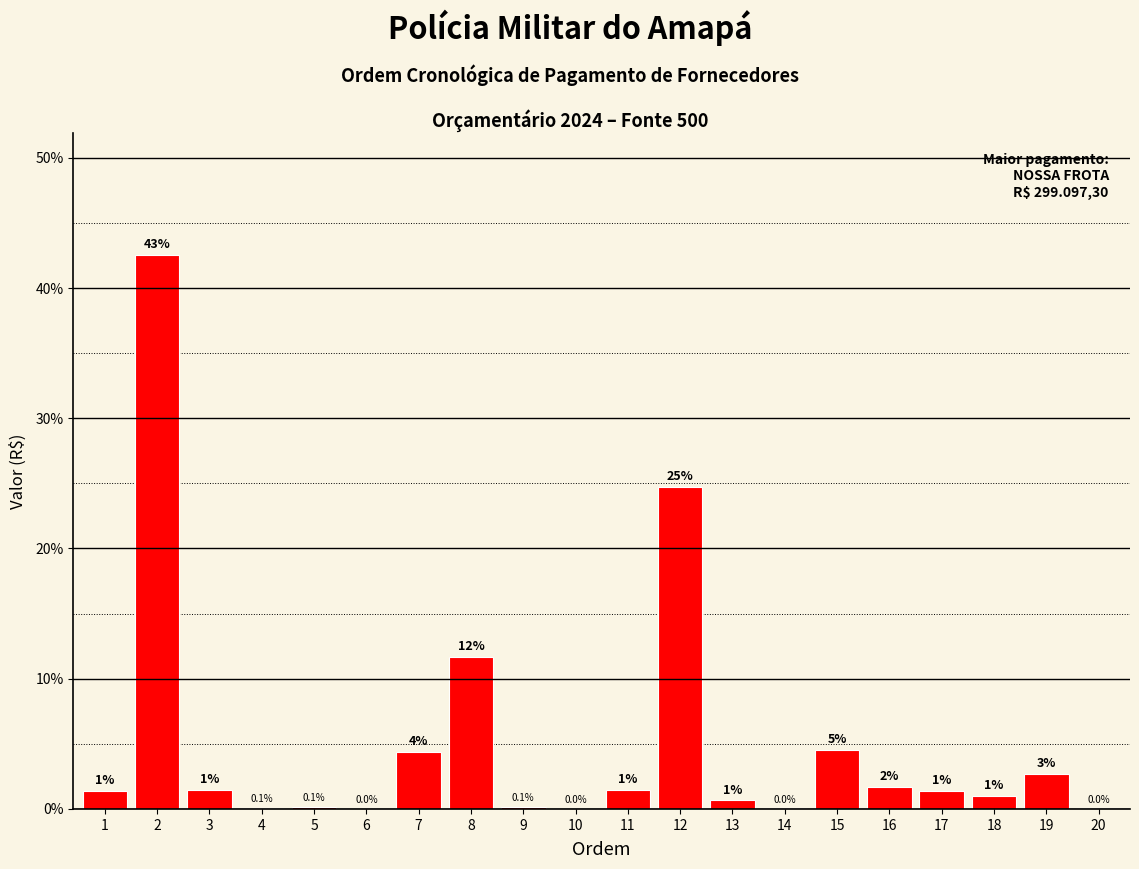

At which label is the value closest to 21?

12